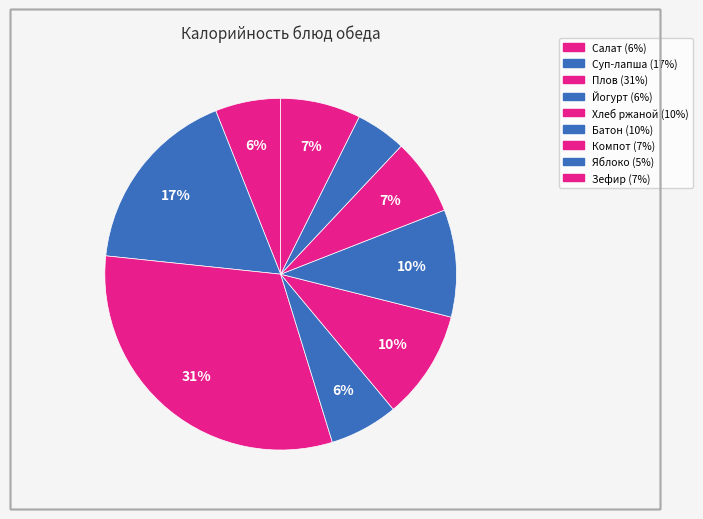

How many segments does this pie chart have?

9